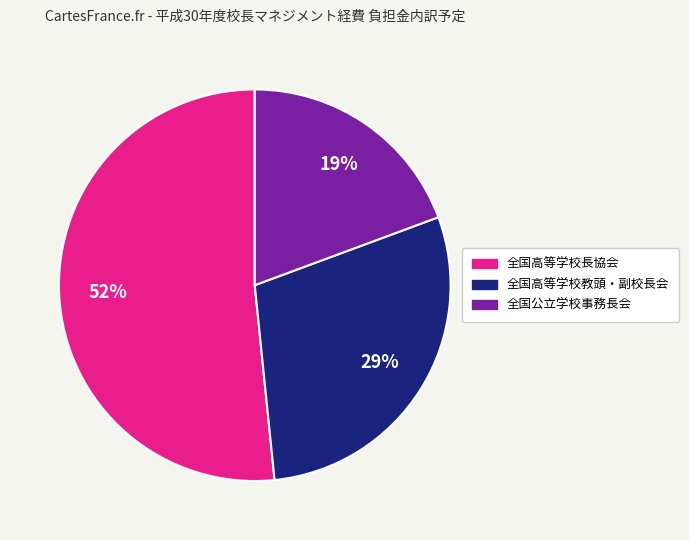

Which has a higher value, 全国高等学校長協会 or 全国公立学校事務長会?

全国高等学校長協会